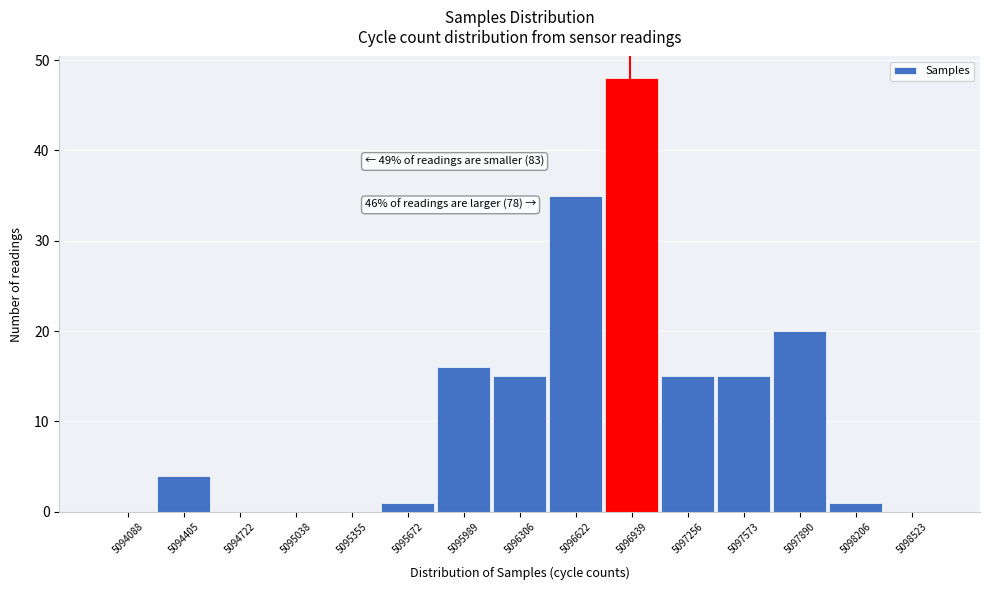

Over which range of the x-axis is the bar tallest?

5096800 to 5097100